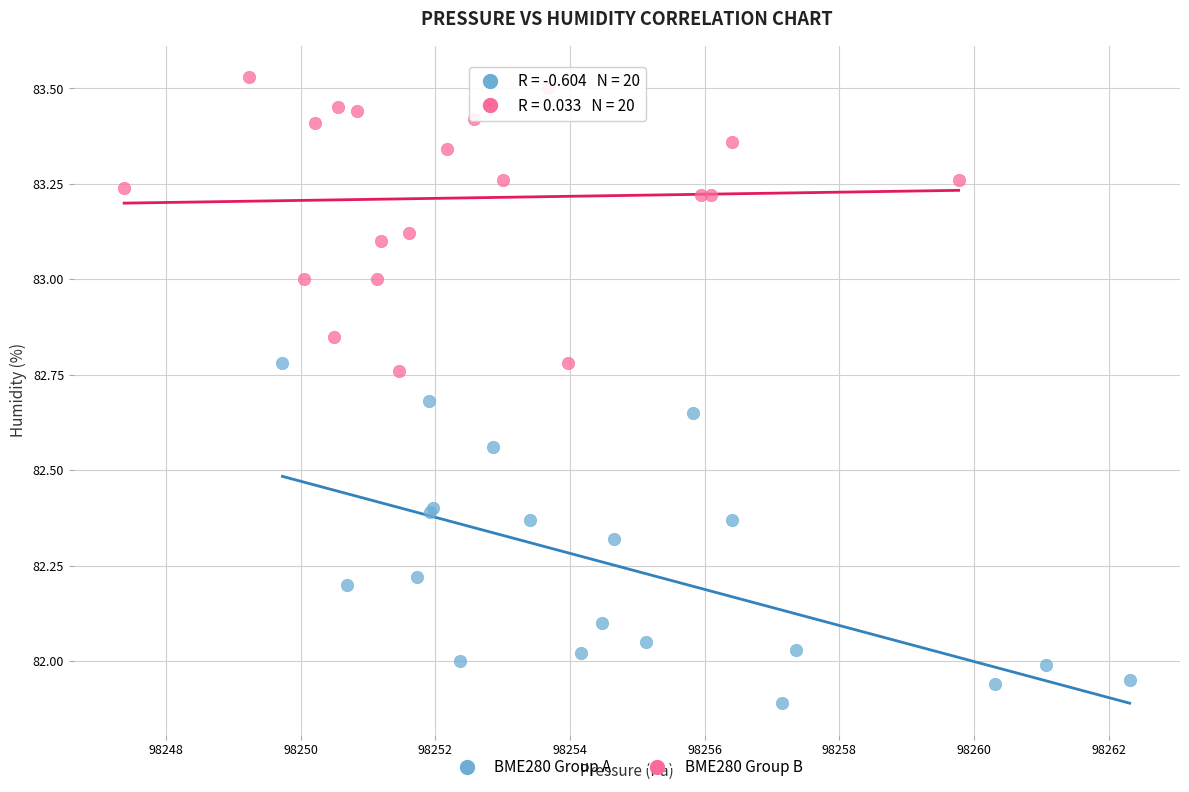

Which series has the widest spread of Y values?

BME280 Group A